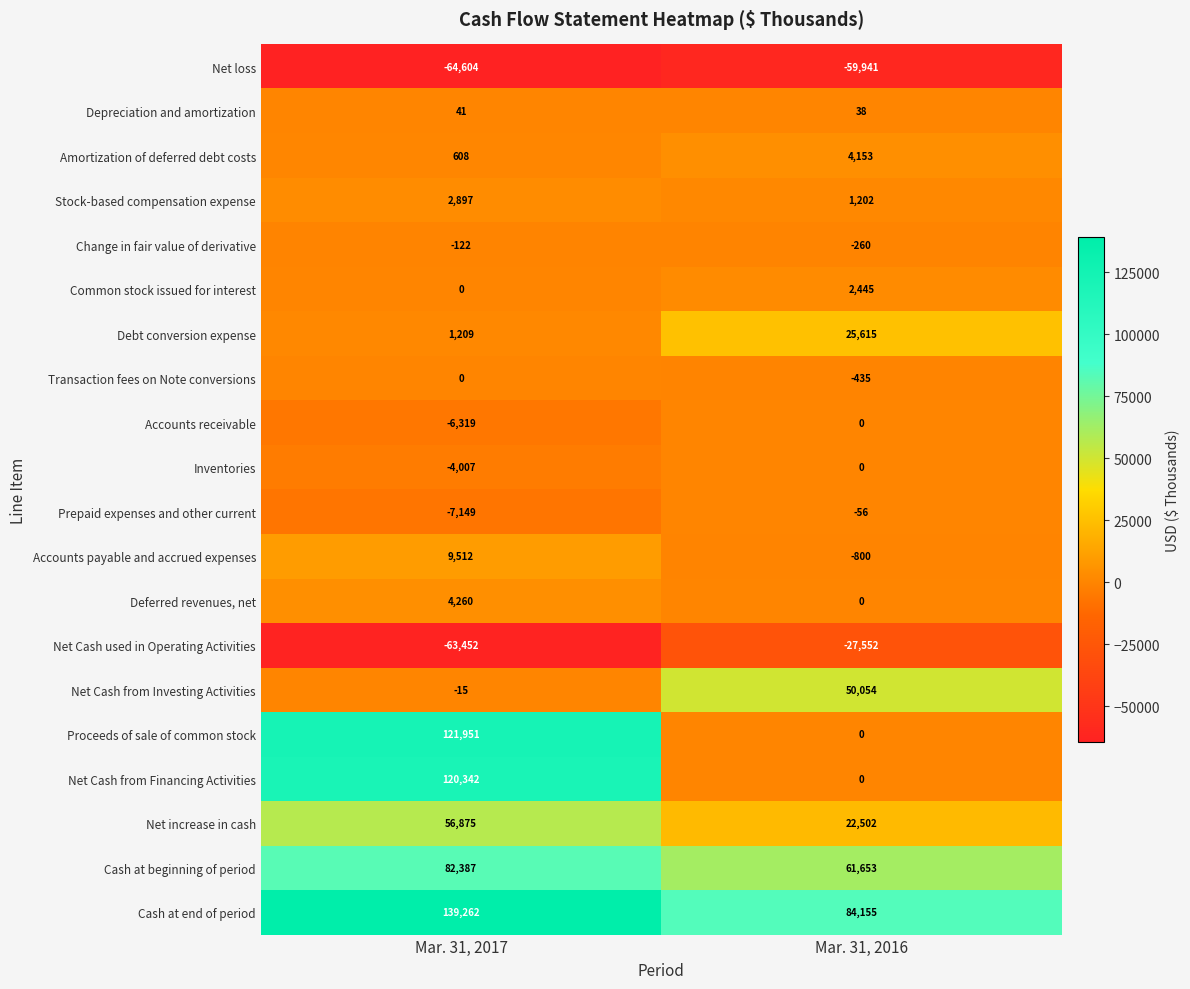

At which label is Common stock issued for interest closest to 1222?

Mar. 31, 2017